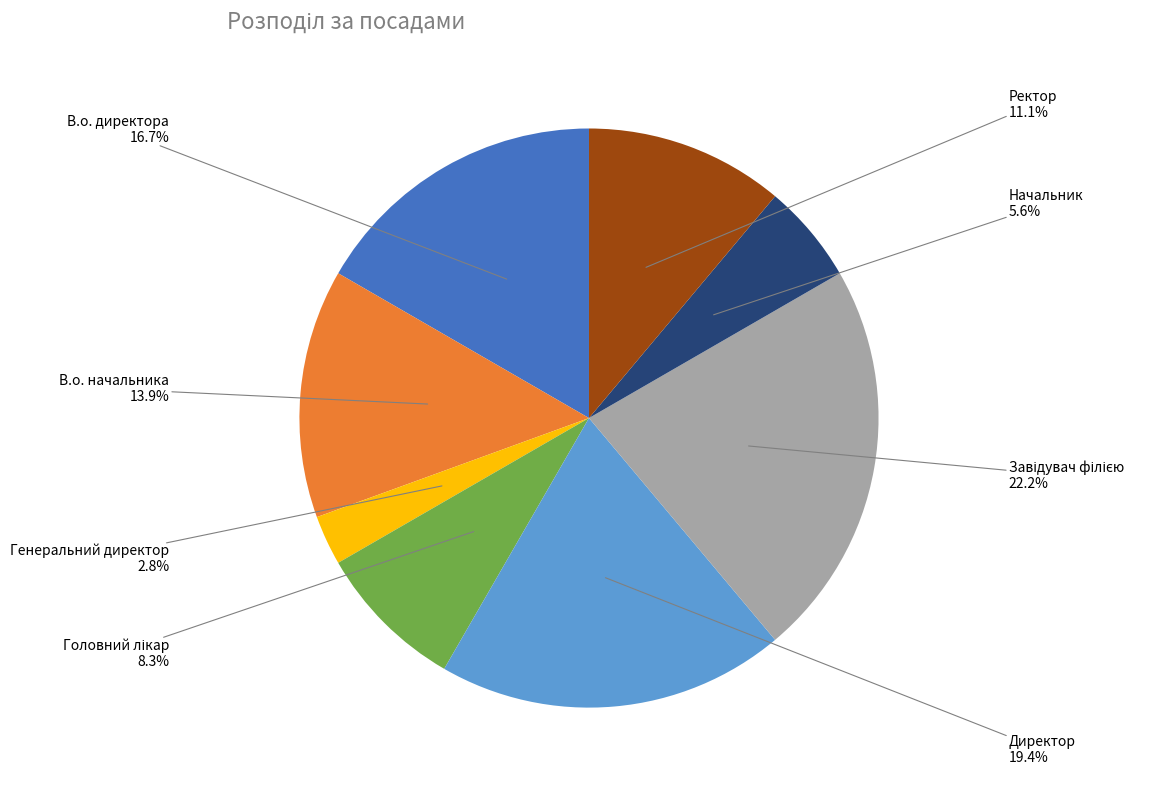

Does any single category account for the majority?

No